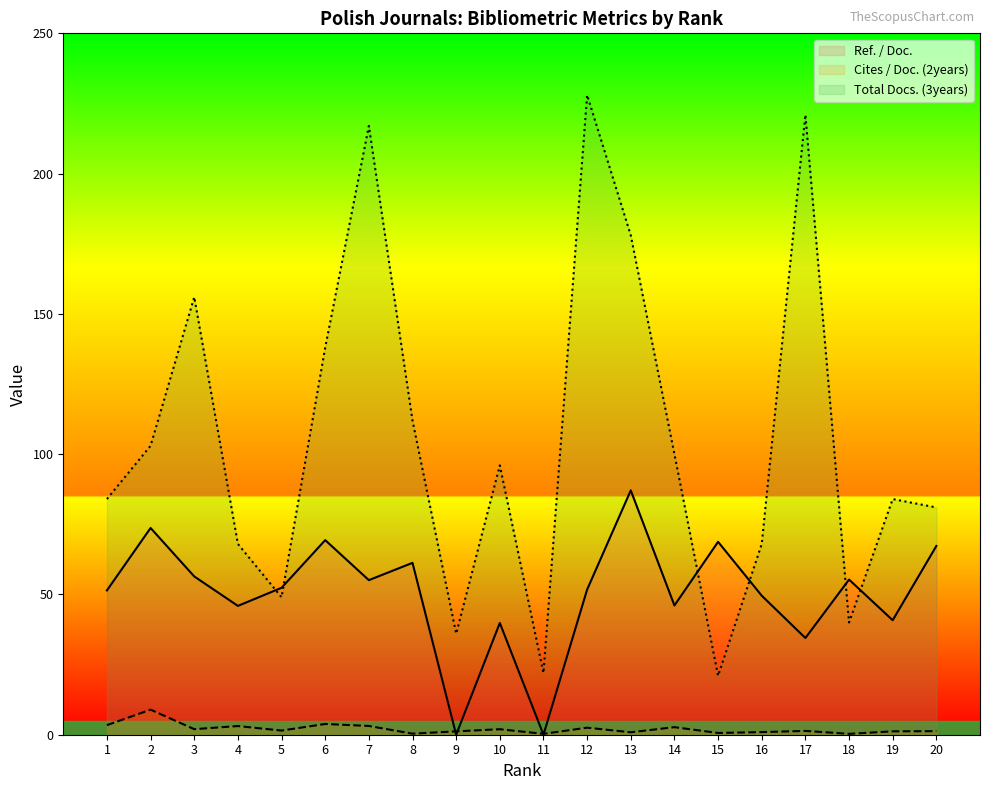

Does the chart display data point markers on the line(s)?

No